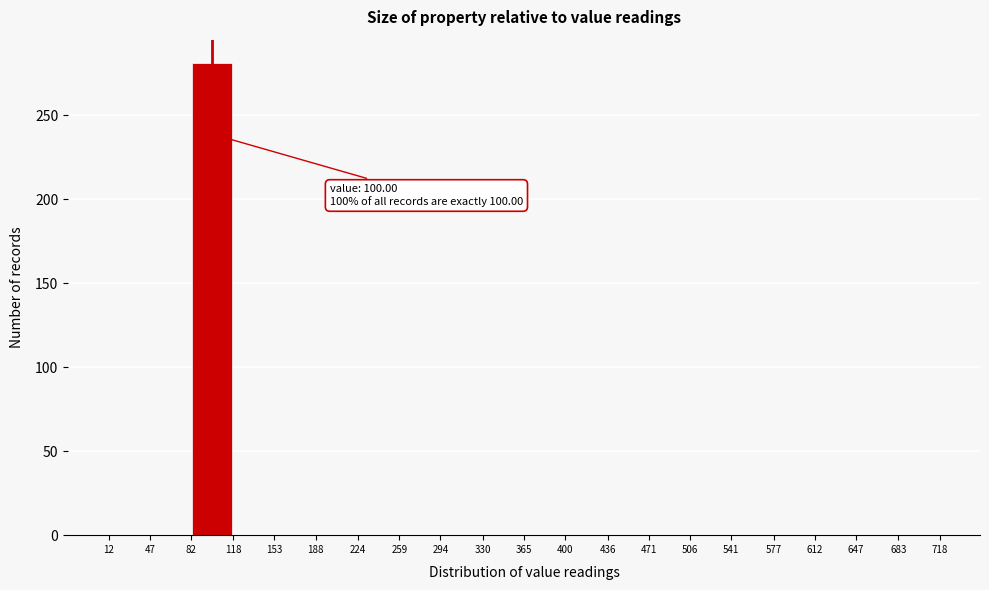

Which range on the x-axis has the tallest bar?

82 to 118